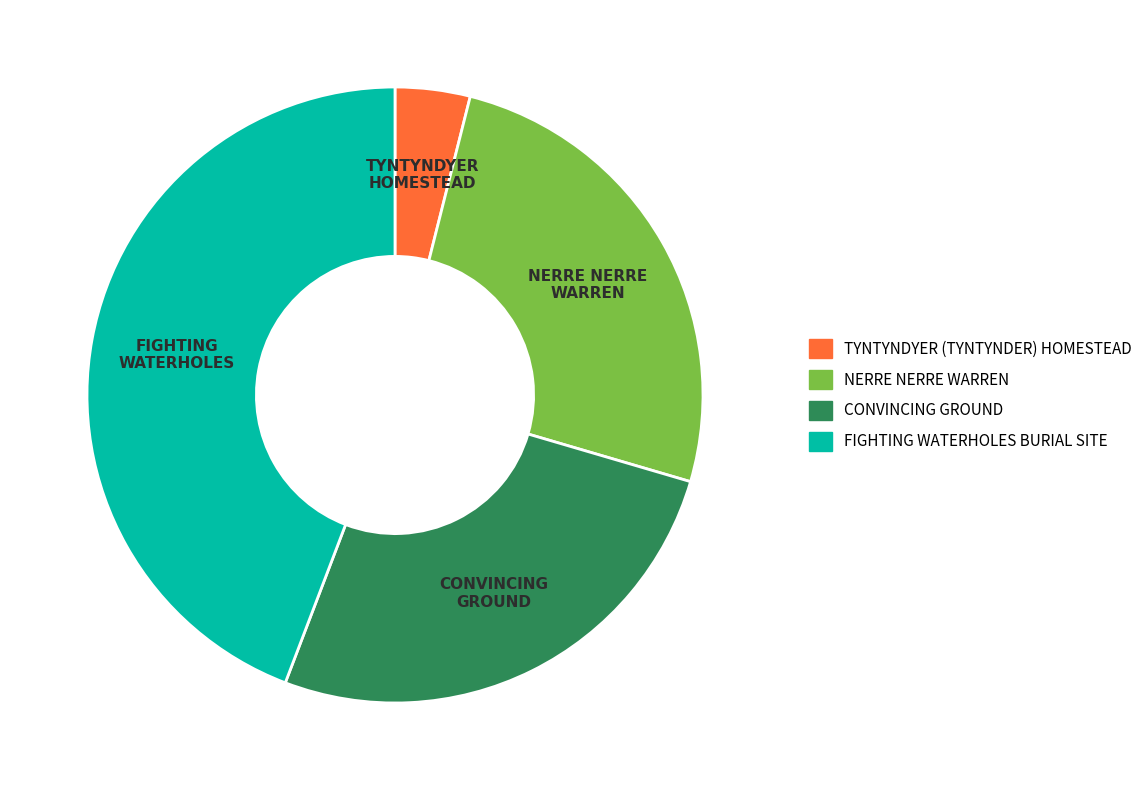

How many slices are in this pie chart?

4